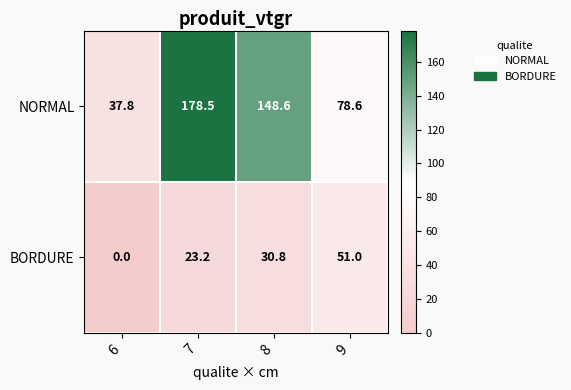

Reading left to right, list all the values displayed in this chart.

NORMAL: 37.8	178.5	148.6	78.6
BORDURE: 0.0	23.2	30.8	51.0